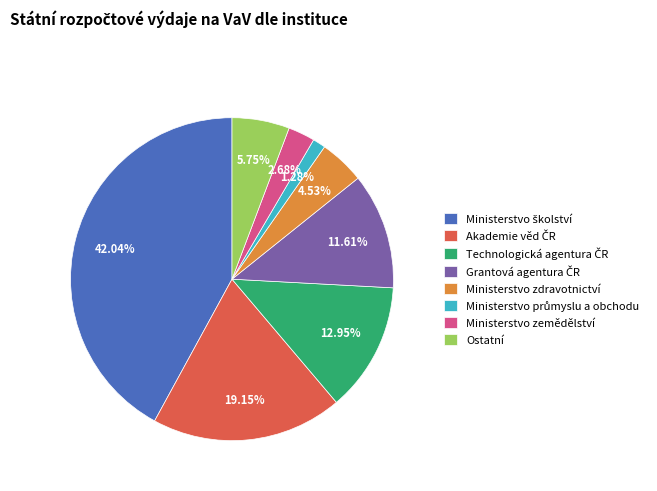

How many segments does this pie chart have?

8